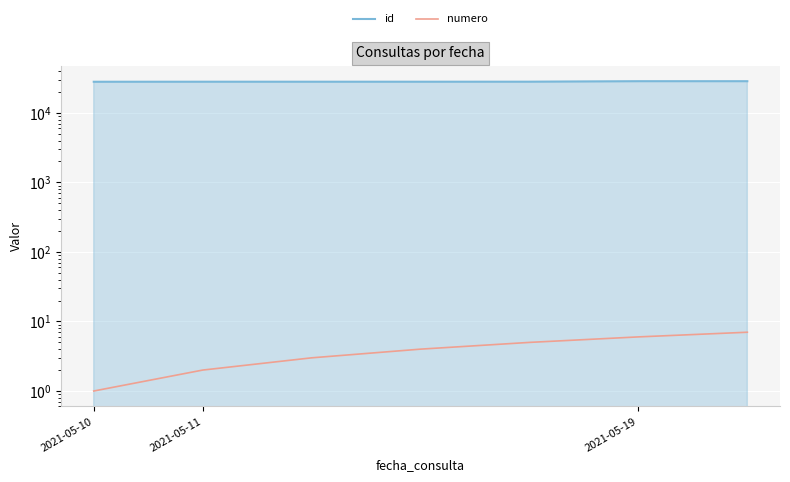

True or false: numero and id intersect in this chart.

False